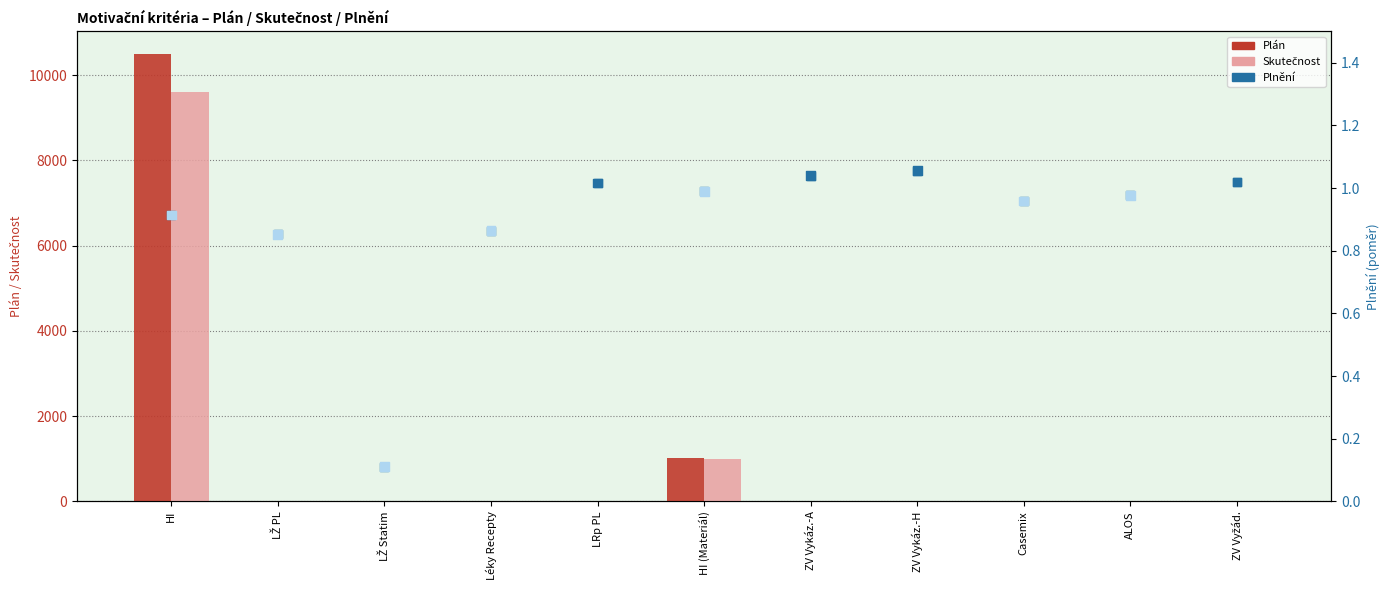

Which series has the largest total across all categories?

Plán